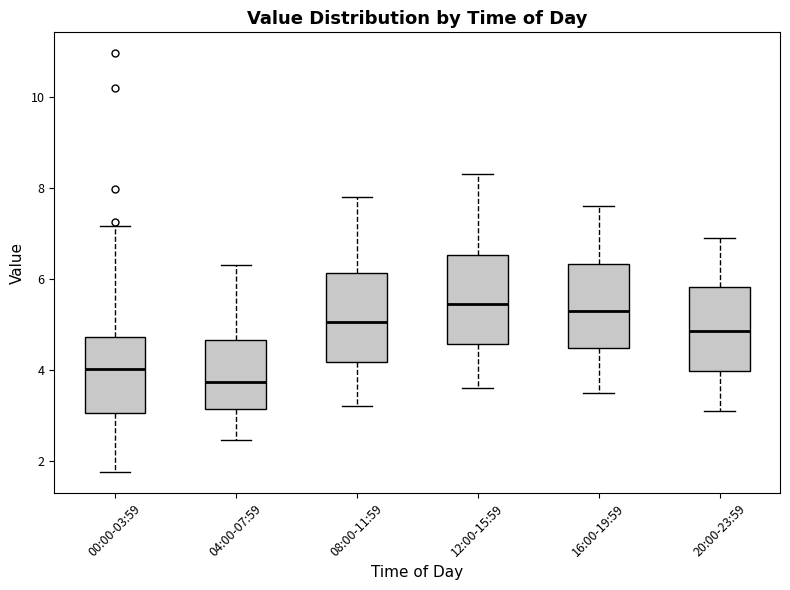

Where is the lower edge of the box for 12:00-15:59 on the y-axis? The values are not printed on the chart, so give them approximately, as read against the axis.

4.6